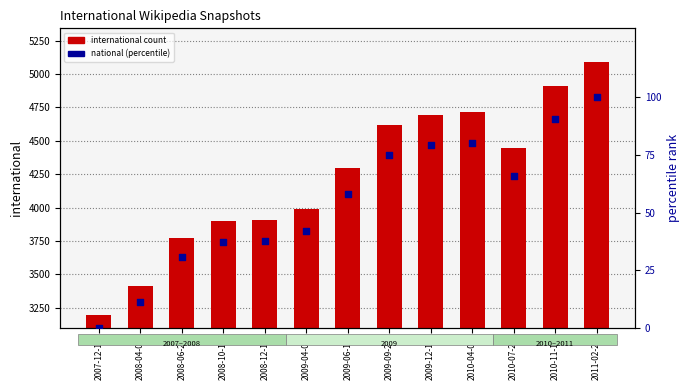

Which series contains the highest Y value?

international count